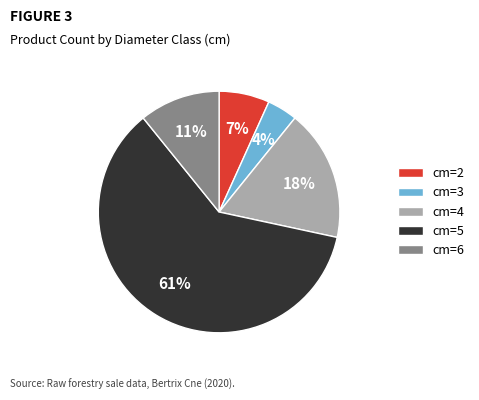

Is it true that cm=5 is 66% of the pie?

False